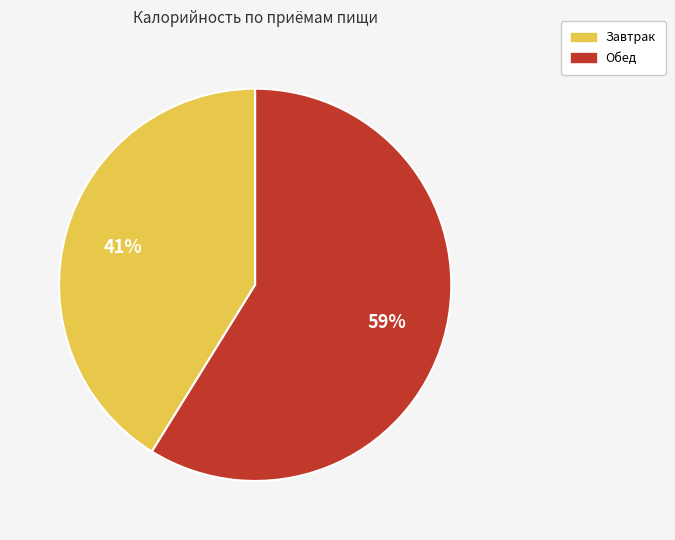

What is the ratio of the value at Обед to the value at Завтрак?

1.4